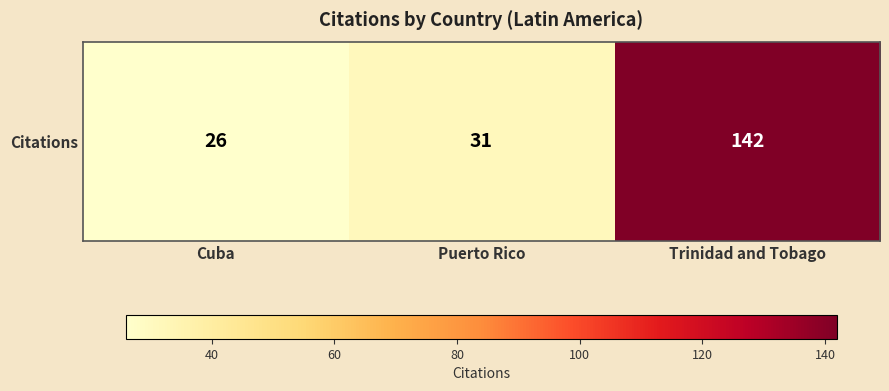

What is the difference between the values at Cuba and Trinidad and Tobago?

116